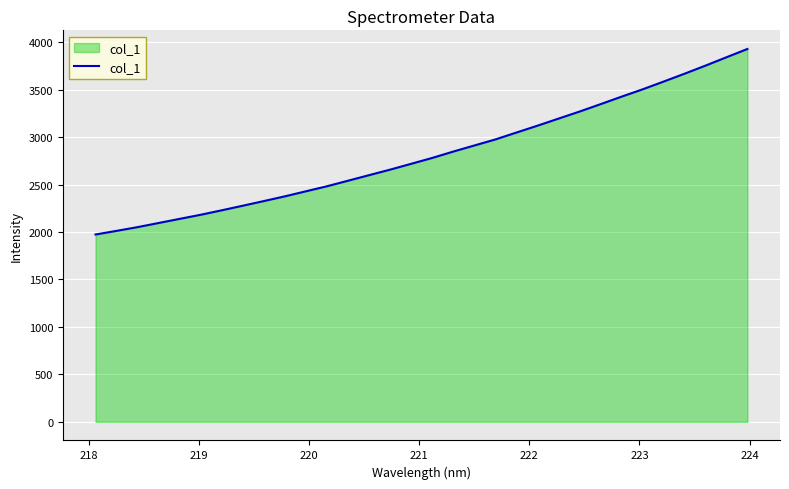

What is the maximum value shown in the chart?

3928.3